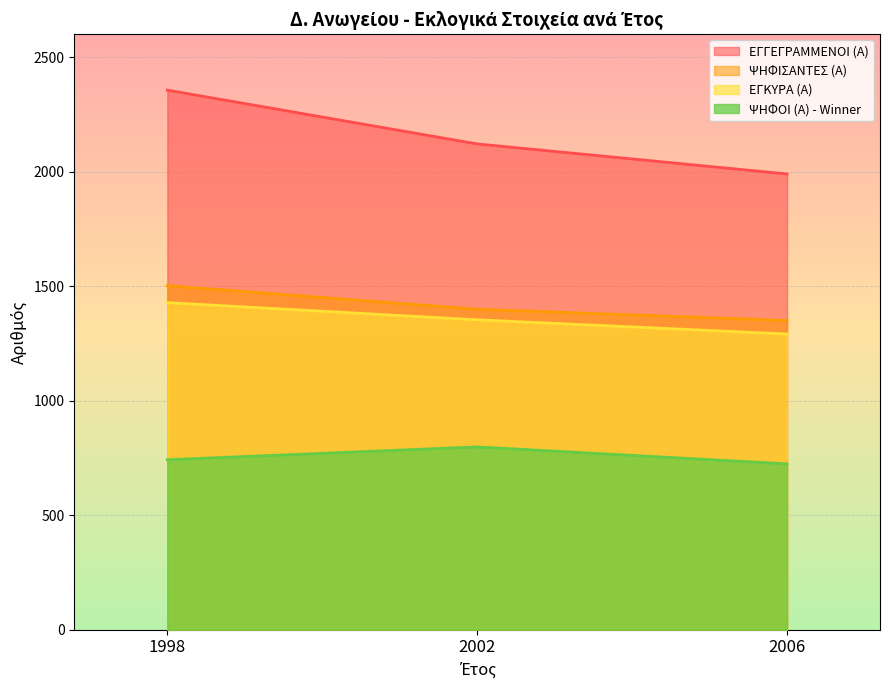

What is the spread (max minus min) of values at 2006?

1266